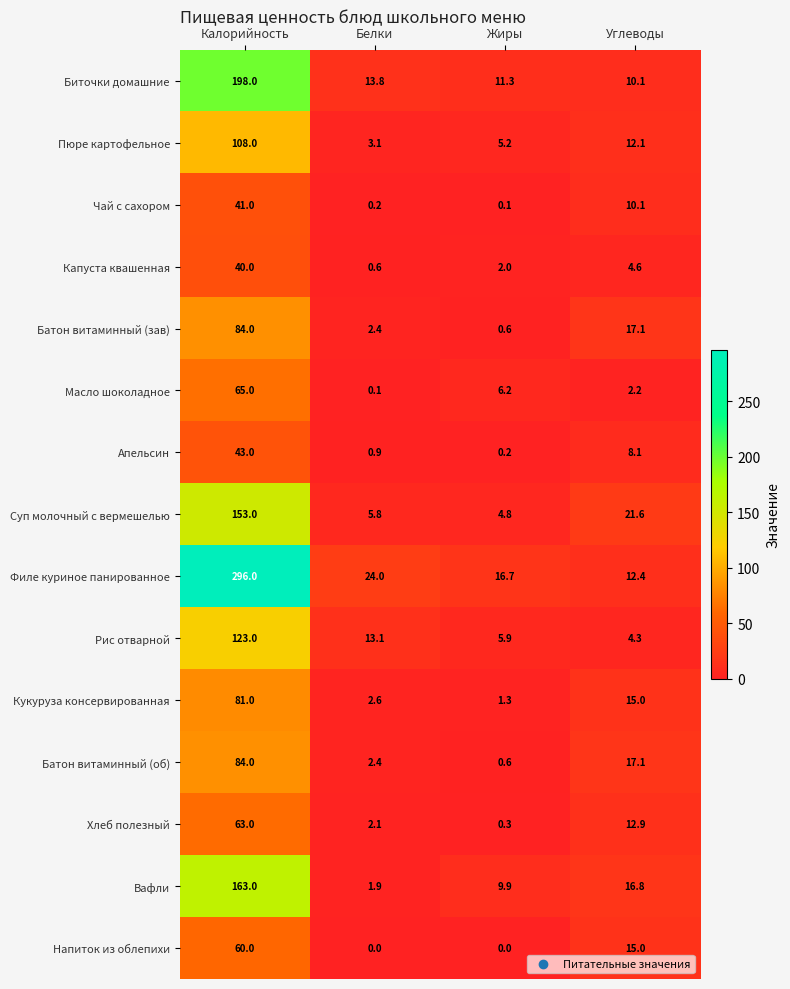

What is the maximum value for Капуста квашенная?

40.0